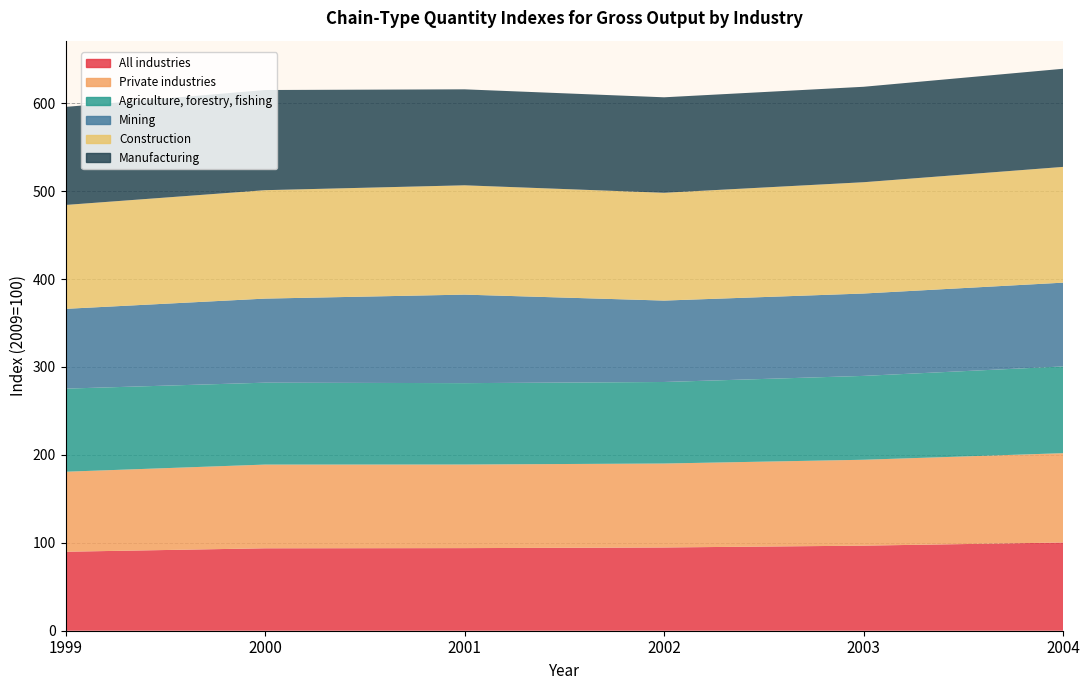

Reading left to right, list all the values displayed in this chart.

All industries: 1999=89.8	2000=93.7	2001=94.0	2002=94.7	2003=96.8	2004=100.3
Private industries: 1999=91.0	2000=95.2	2001=95.1	2002=95.5	2003=97.7	2004=101.6
Agriculture, forestry, fishing: 1999=94.5	2000=93.2	2001=92.6	2002=92.7	2003=95.4	2004=98.7
Mining: 1999=90.7	2000=95.6	2001=100.7	2002=92.6	2003=93.7	2004=95.3
Construction: 1999=118.2	2000=123.3	2001=124.3	2002=122.6	2003=126.6	2004=131.7
Manufacturing: 1999=111.5	2000=113.9	2001=109.2	2002=108.6	2003=108.6	2004=111.6